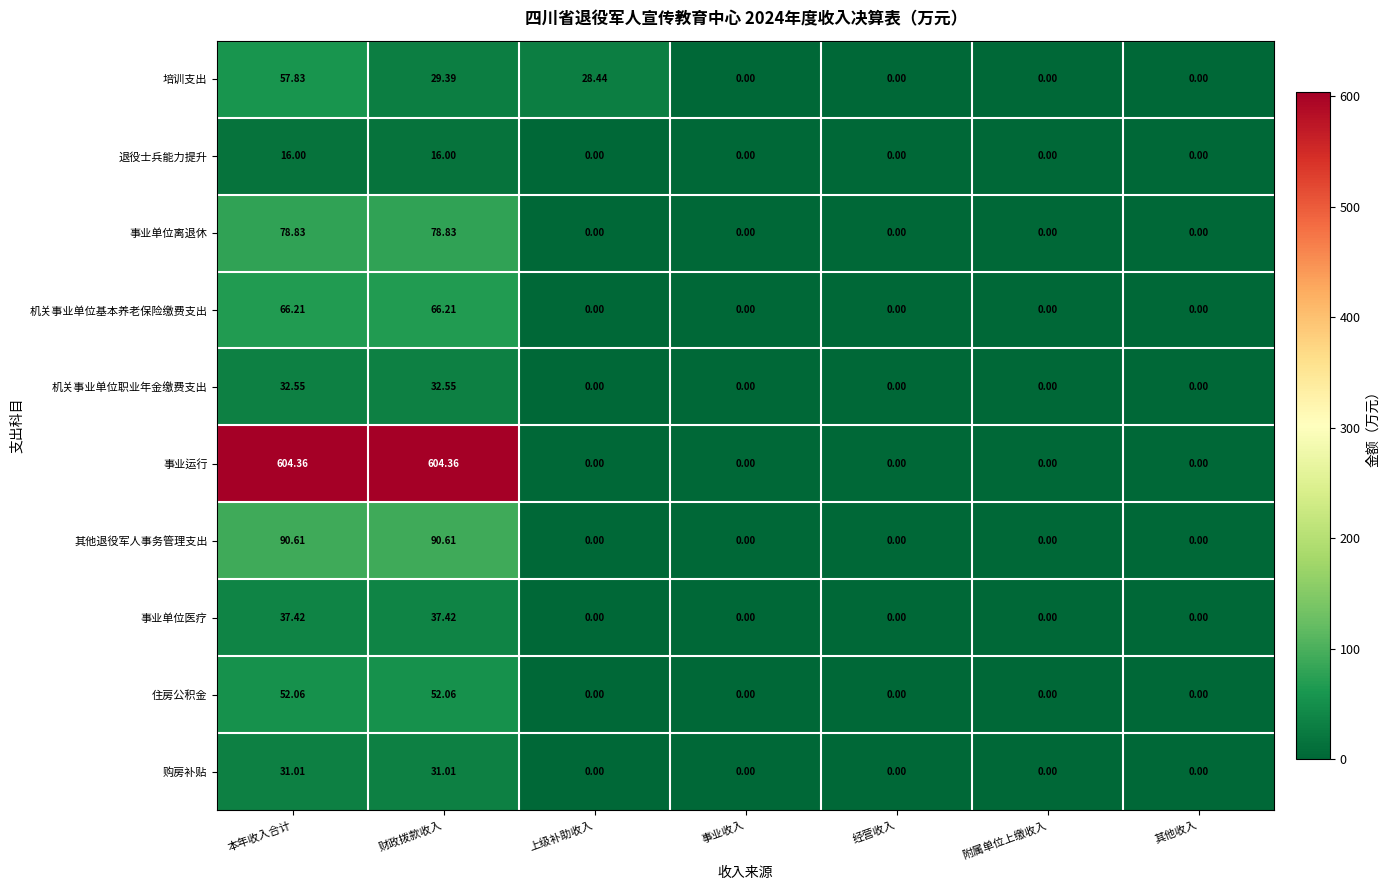

Rank the series at 财政拨款收入 from lowest to highest value.

退役士兵能力提升, 培训支出, 购房补贴, 机关事业单位职业年金缴费支出, 事业单位医疗, 住房公积金, 机关事业单位基本养老保险缴费支出, 事业单位离退休, 其他退役军人事务管理支出, 事业运行